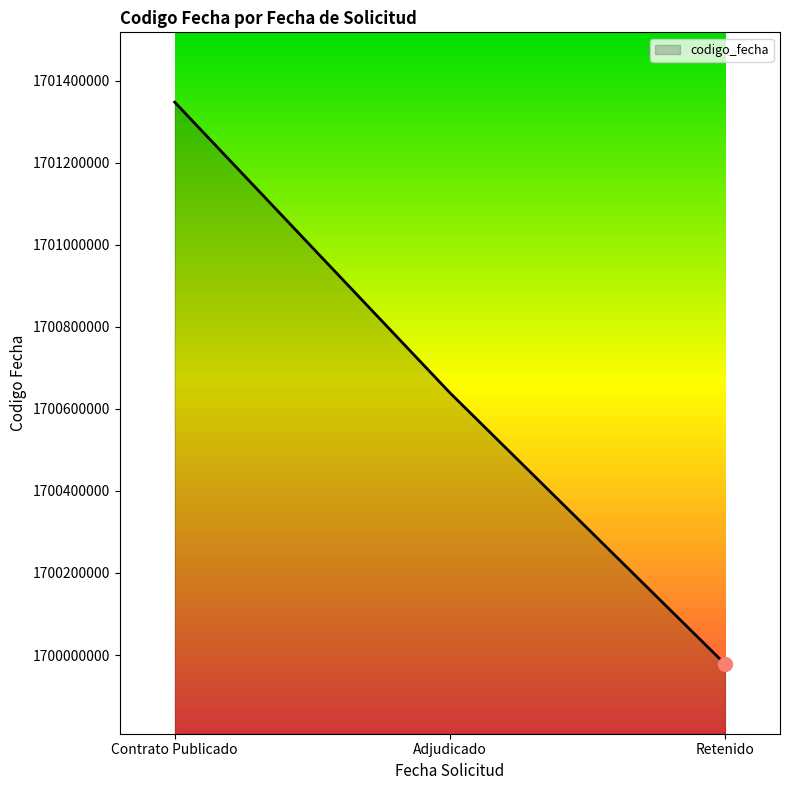

What is the sum of all values?

5101964612